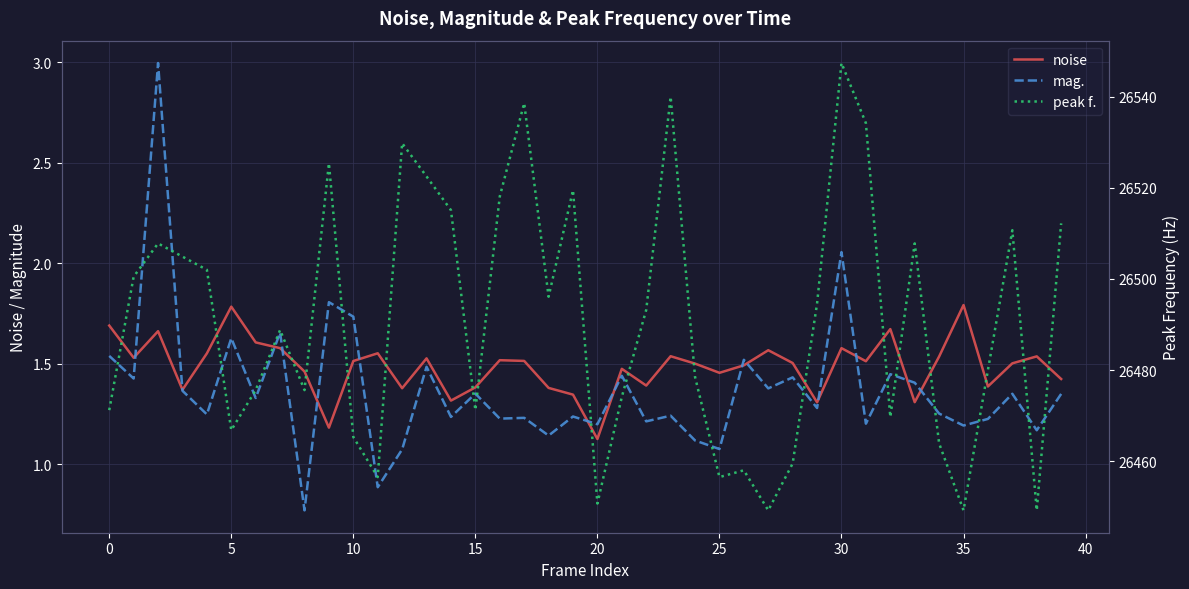

Is the value of mag. at 16 greater than the value of peak f. at 27?

No